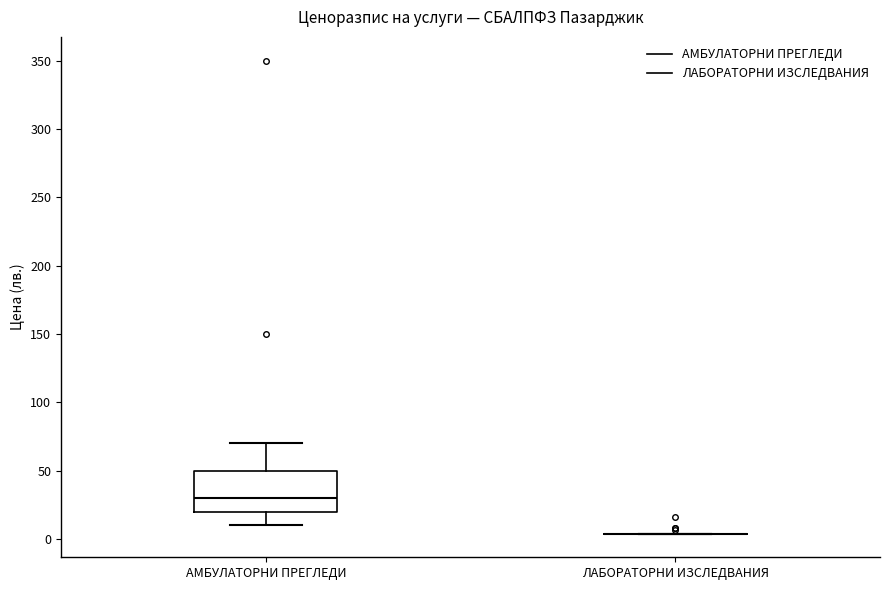

Comparing the boxes themselves (not the whiskers), which one is the tallest?

АМБУЛАТОРНИ ПРЕГЛЕДИ